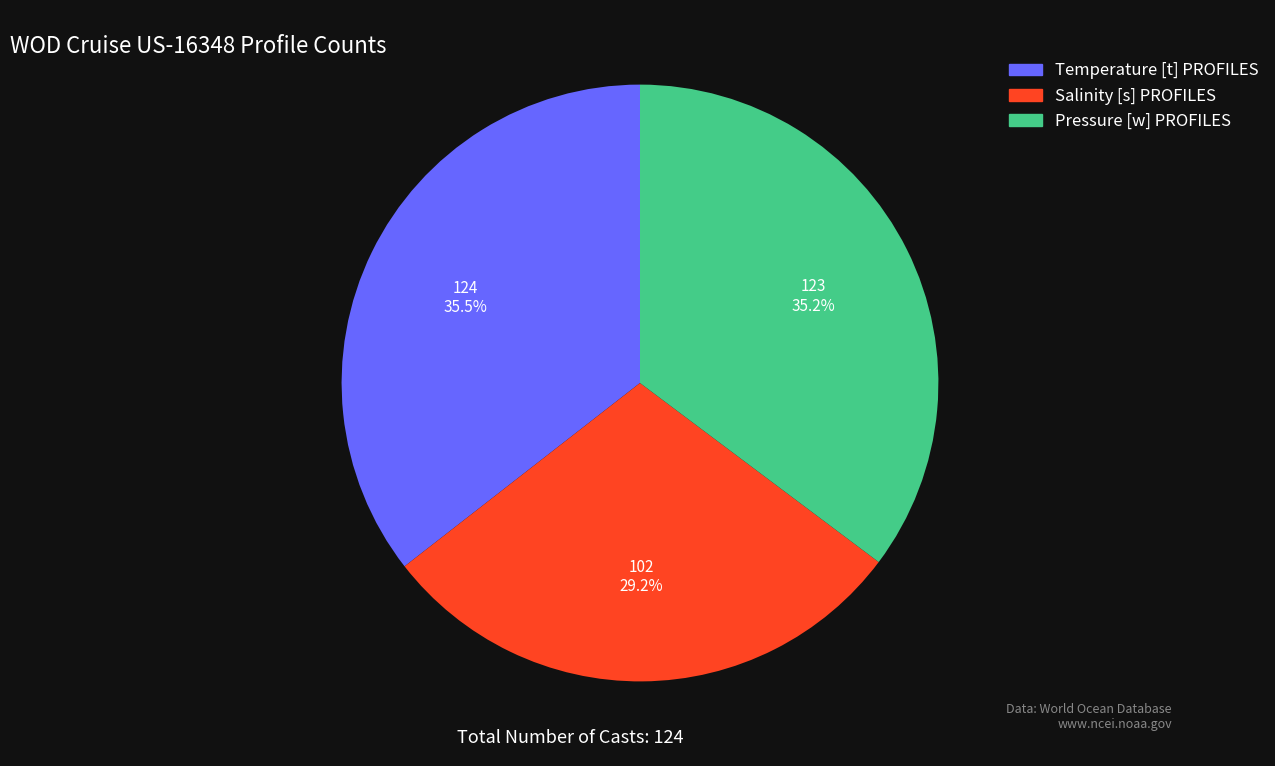

Is Salinity [s] PROFILES the majority of the pie?

No